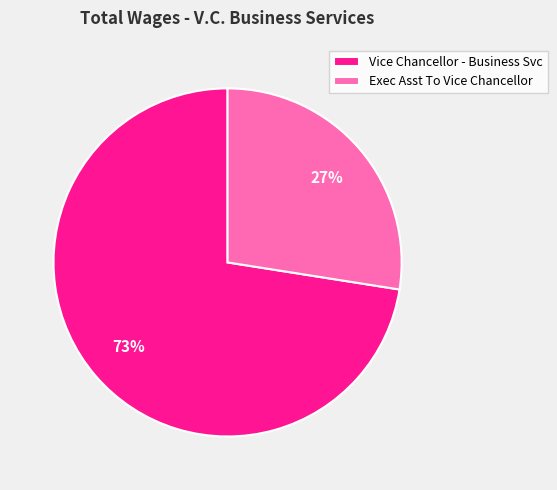

Is it true that Vice Chancellor - Business Svc is 73% of the pie?

True